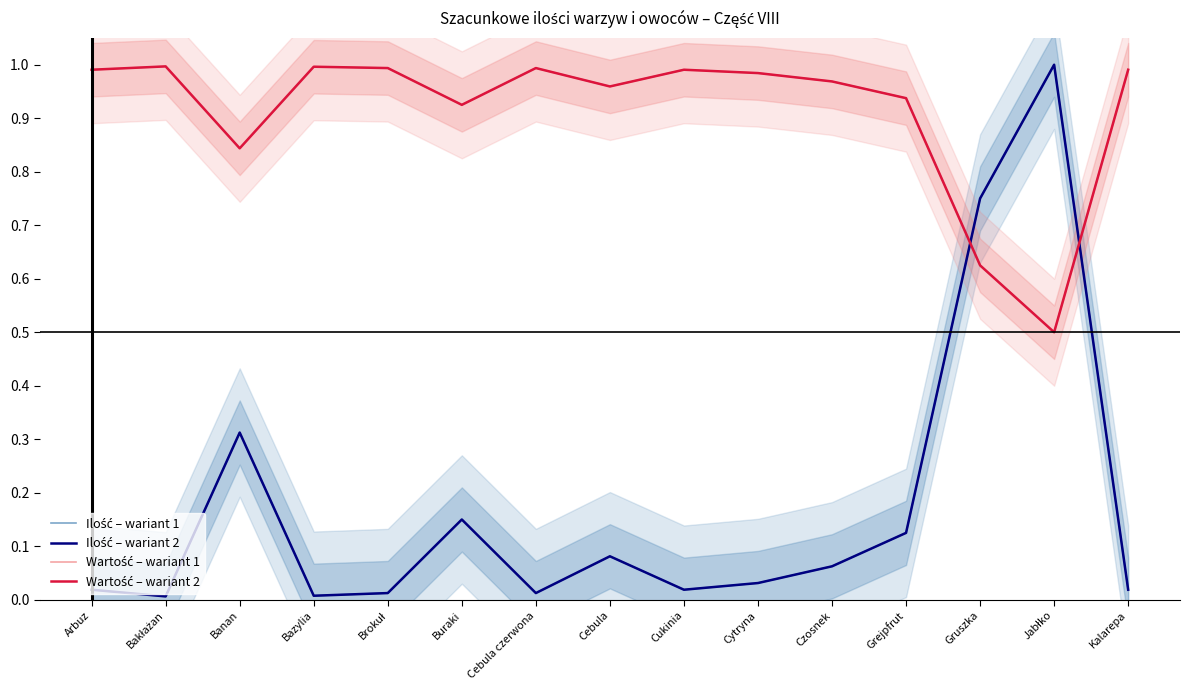

What are all the series names shown in the legend?

Ilość – wariant 1, Ilość – wariant 2, Wartość – wariant 1, Wartość – wariant 2